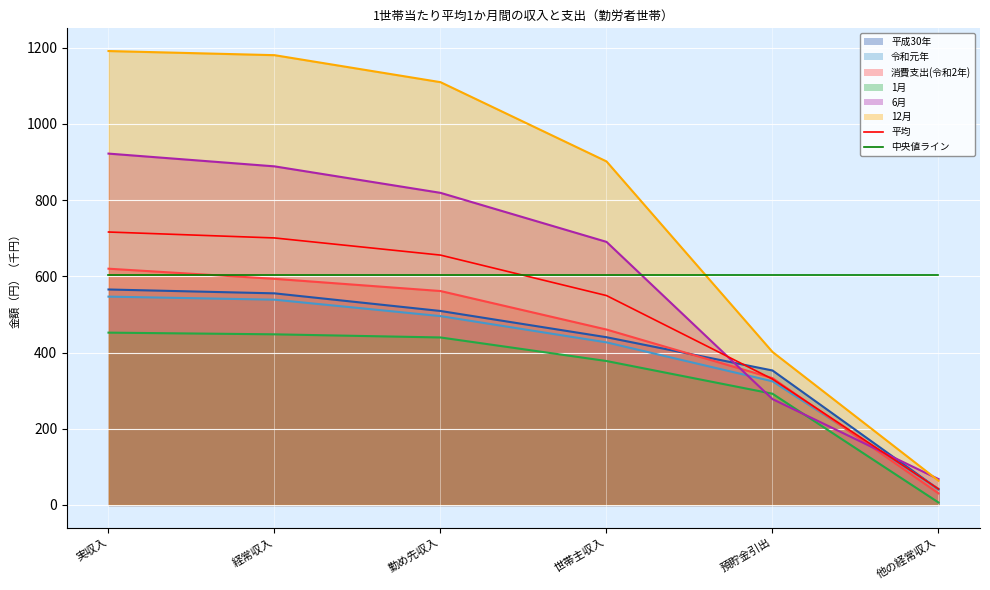

At which label does 平均 first exceed 655?

実収入